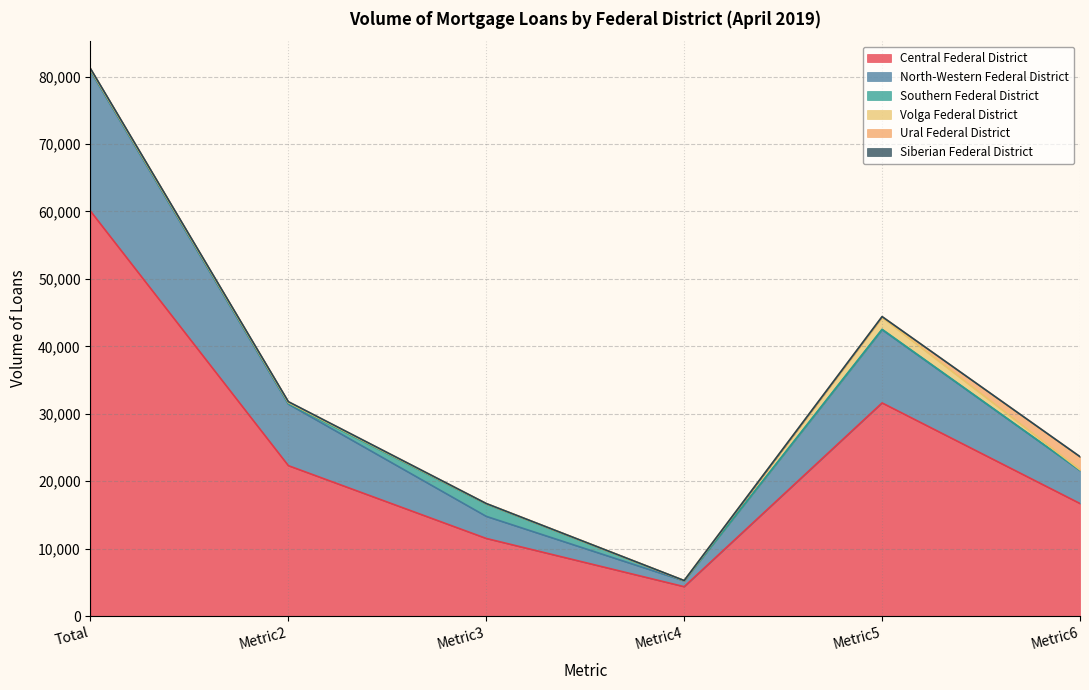

What is the maximum value for Central Federal District?

60062